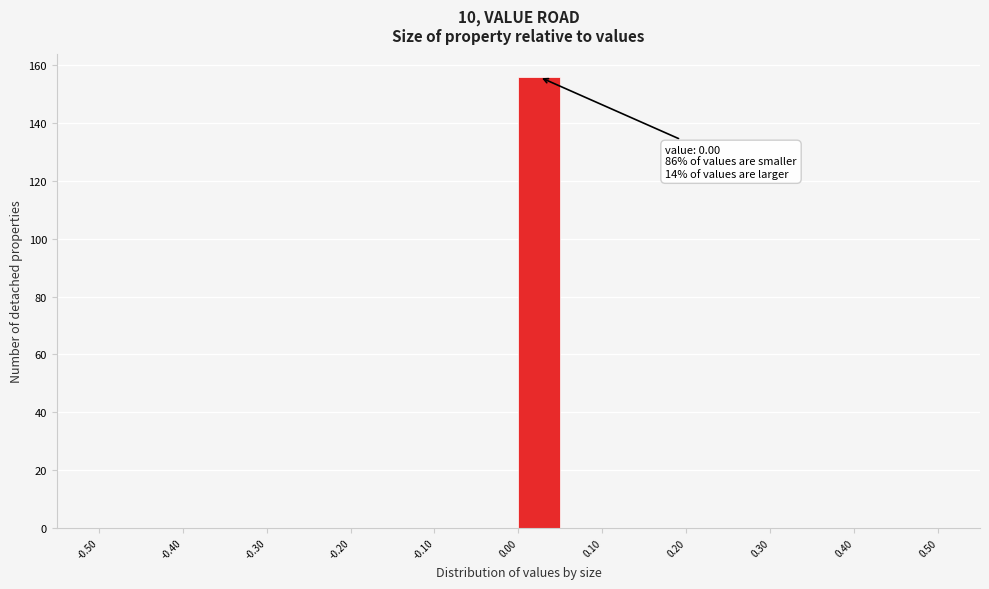

Which range on the x-axis has the tallest bar?

0.00 to 0.05